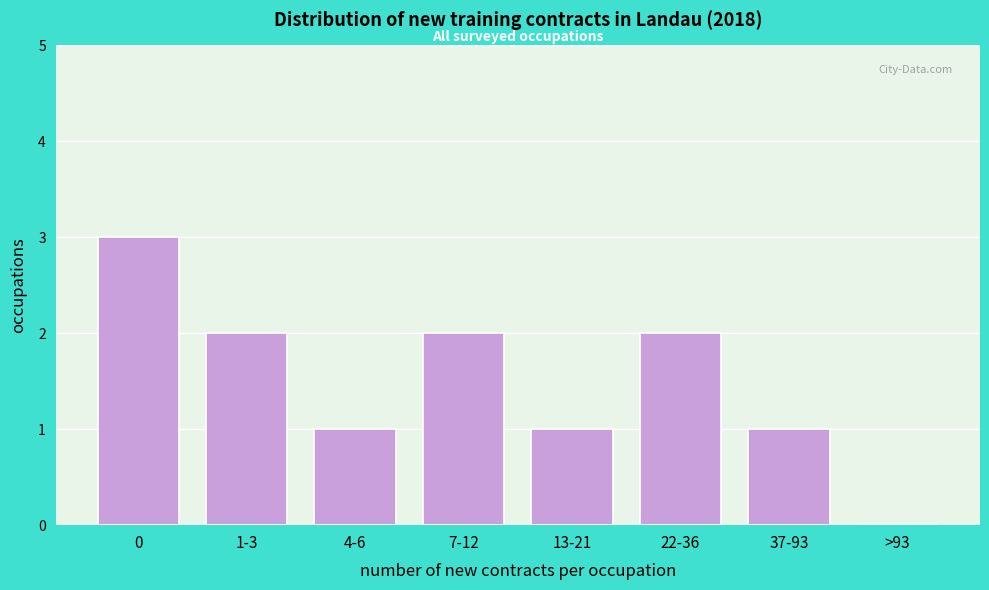

Reading left to right, transcribe all the data shown in this chart.

0=3	1-3=2	4-6=1	7-12=2	13-21=1	22-36=2	37-93=1	>93=0